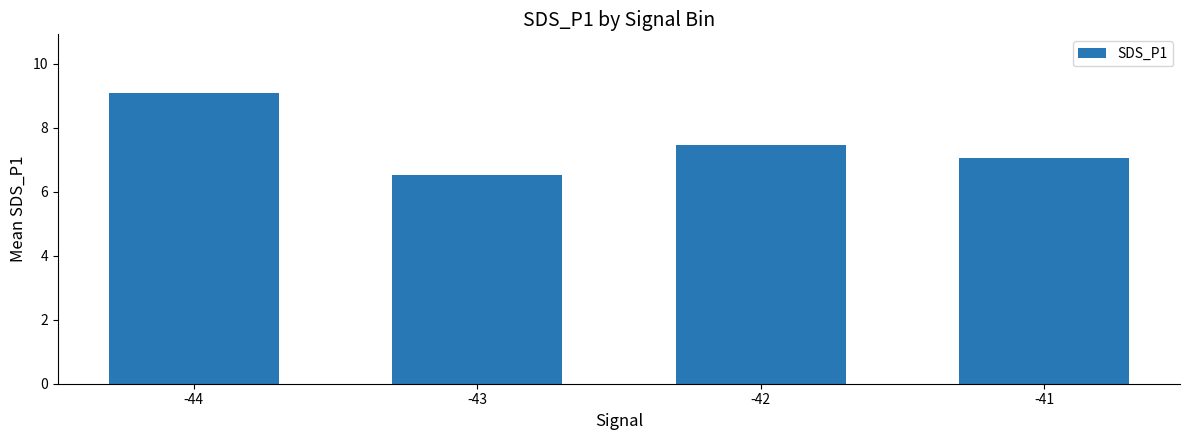

What is the change in value from -44 to -43?

-2.6